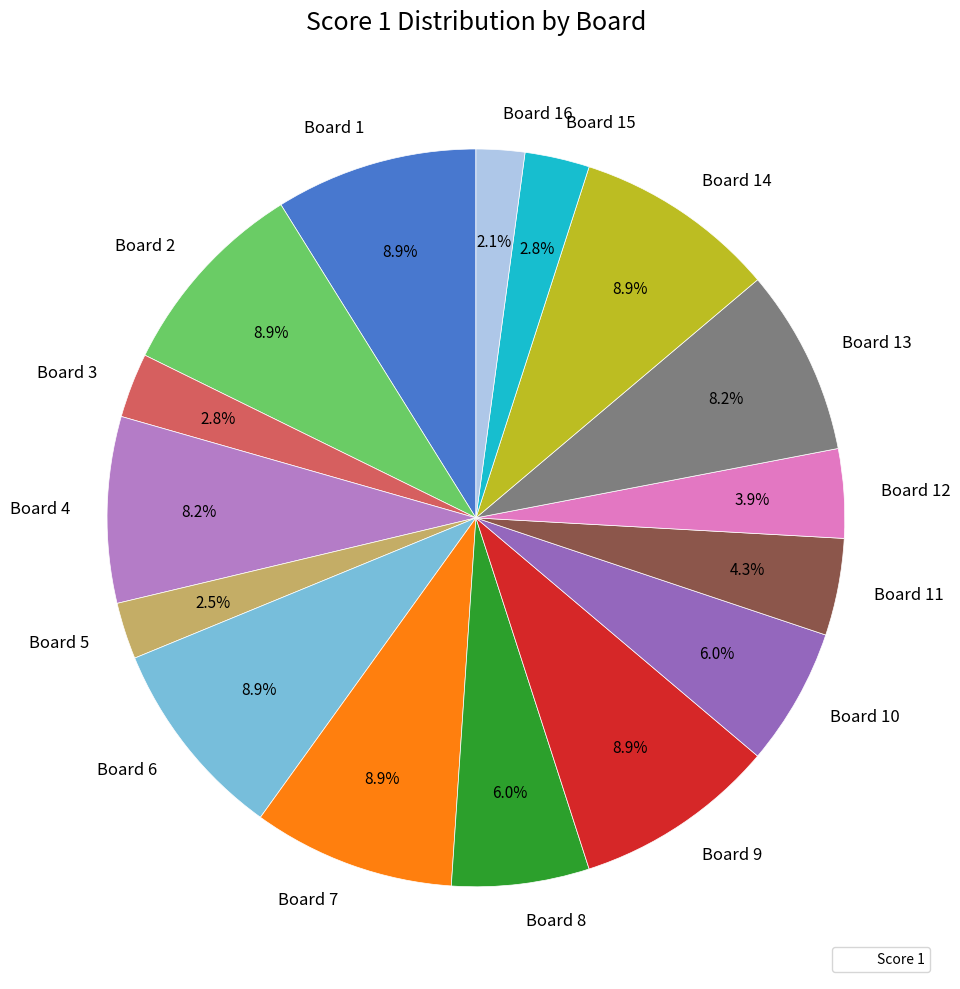

How much of the chart is everything except Board 4?

91.8%